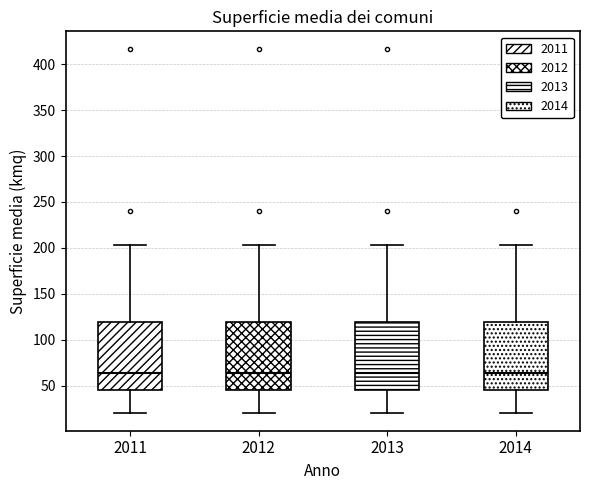

Where does the median line of the box at x = 2013 sit on the y-axis? The values are not printed on the chart, so give them approximately, as read against the axis.

65